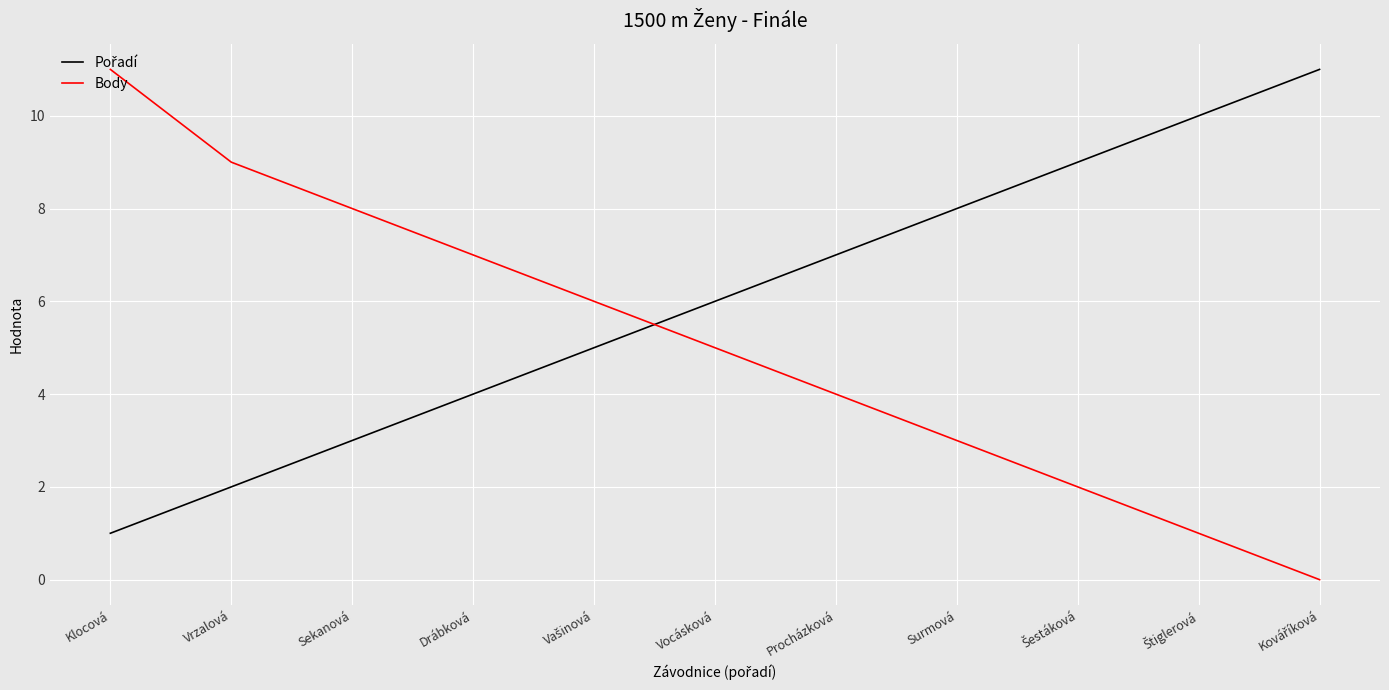

What is the greatest value displayed?

11